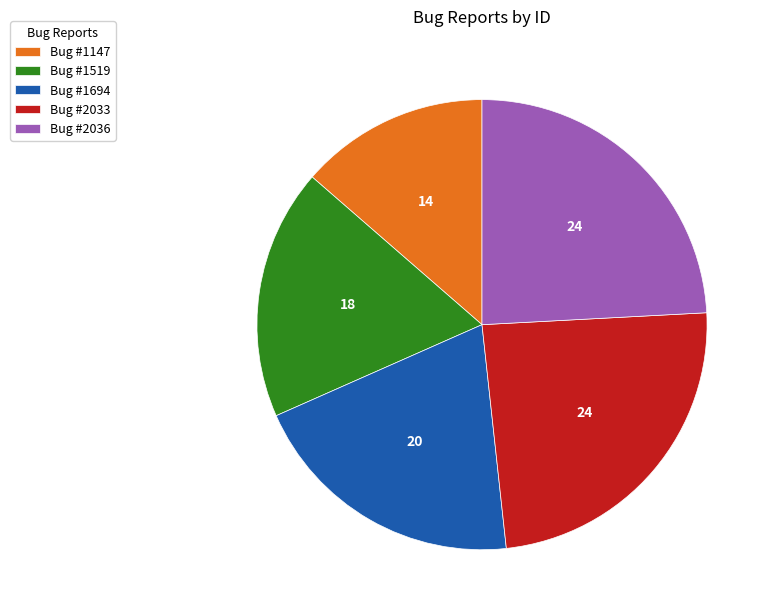

Do Bug #2033 and Bug #2036 together represent more than half of the pie?

No